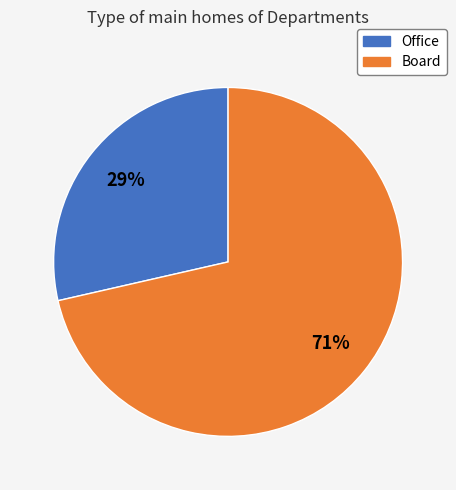

Count the number of slices in the pie.

2